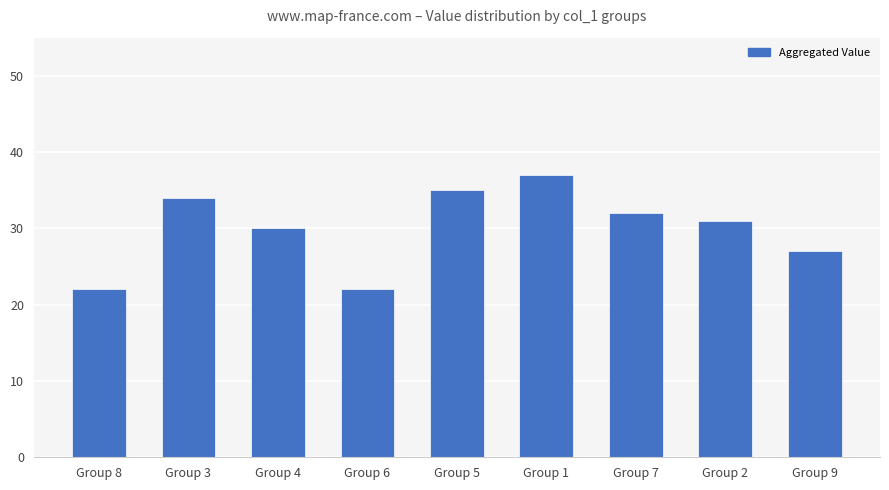

True or false: the data shows 30 at Group 4.

True